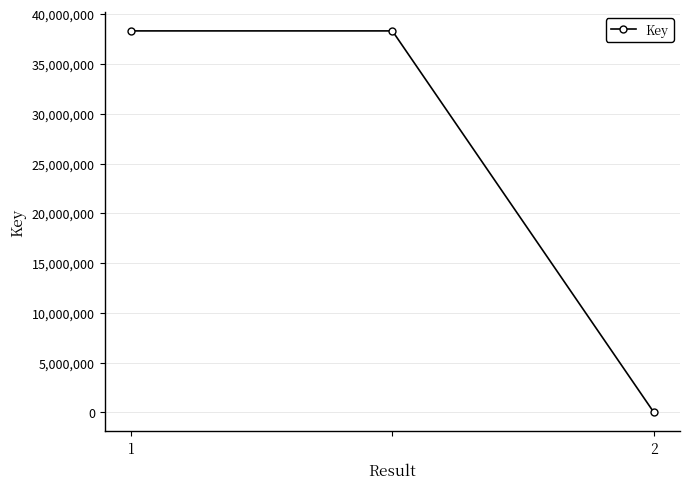

Reading left to right, list all the values displayed in this chart.

38322240	38322240	6642